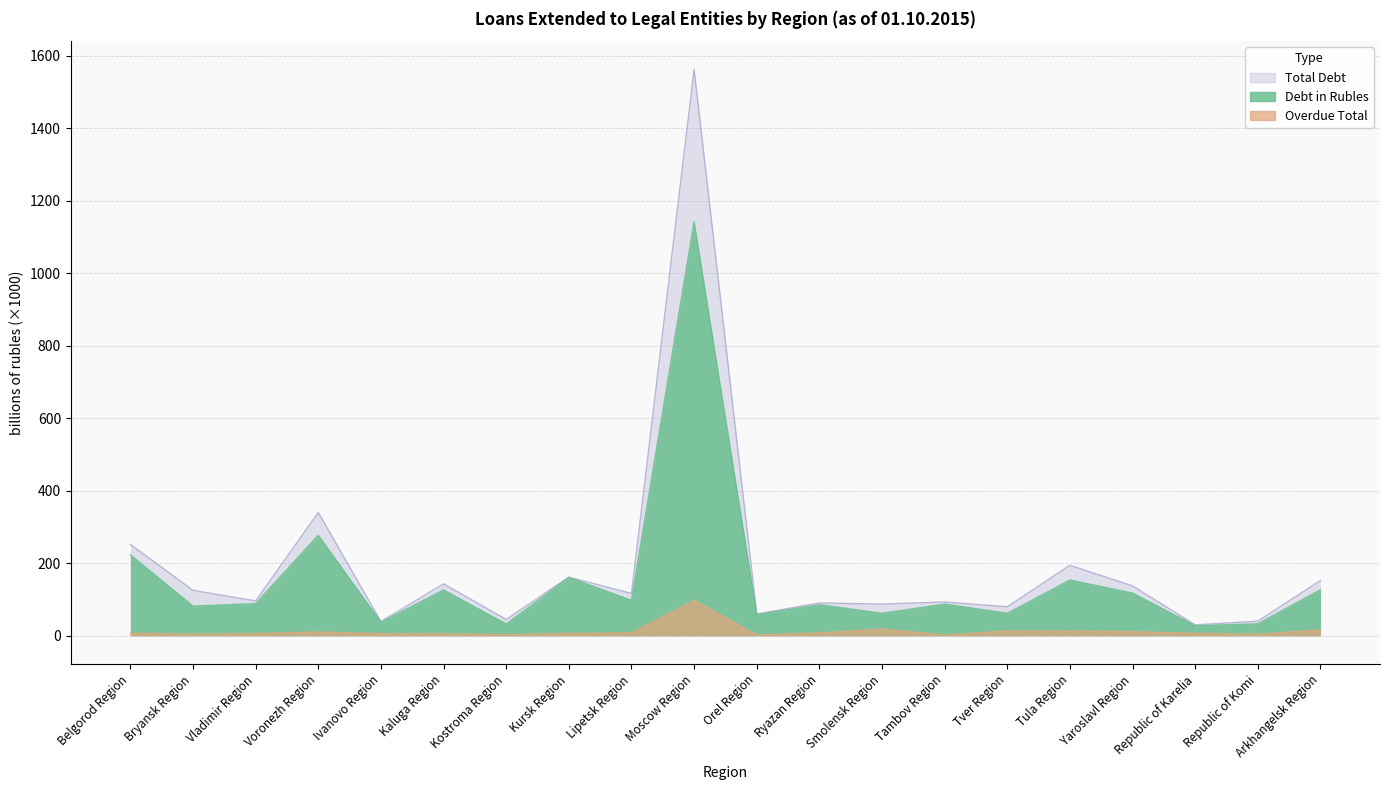

True or false: Debt in Rubles has a value of 106.3 at Bryansk Region.

False